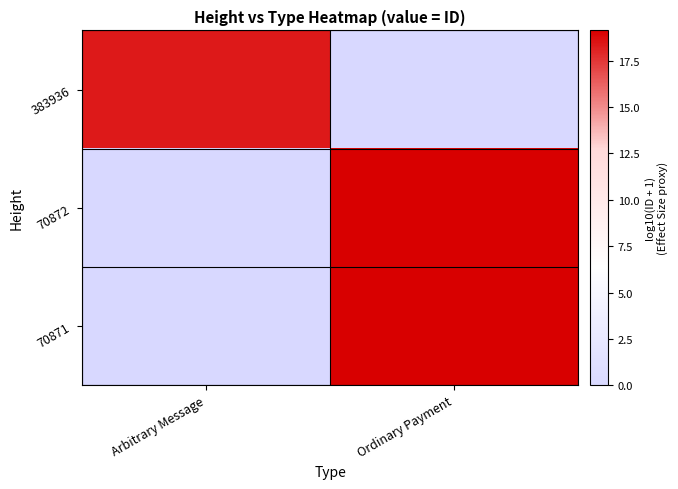

At which category is the sum across all series the highest?

Ordinary Payment